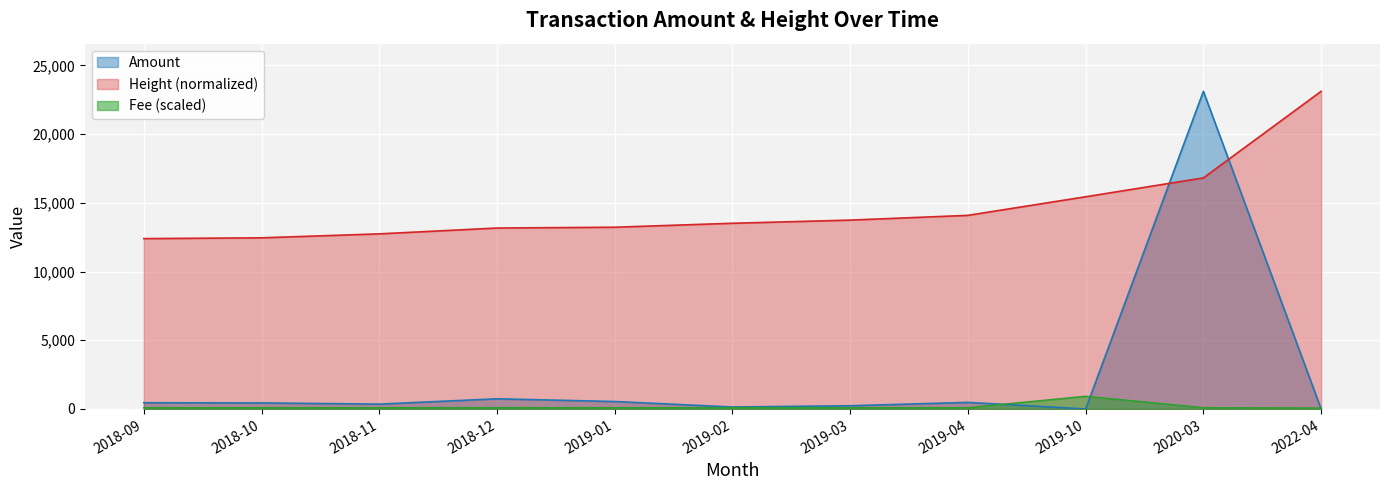

True or false: Fee has a value of 44.6 at 2019-02.

False